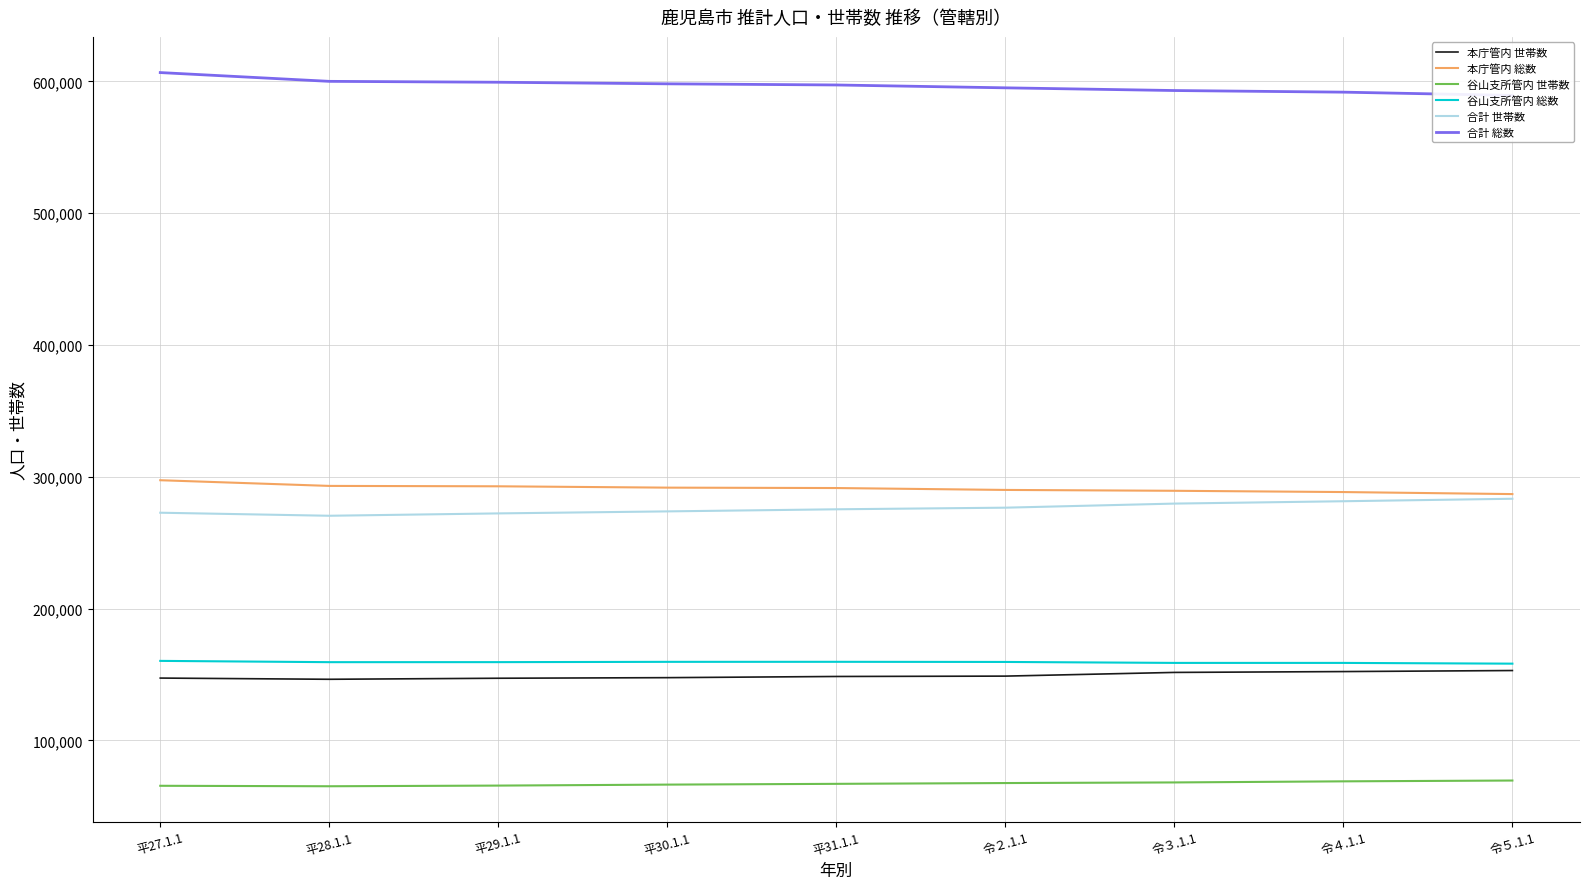

Read the 谷山支所管内 総数 value at 平29.1.1, to the nearest 50.

159350